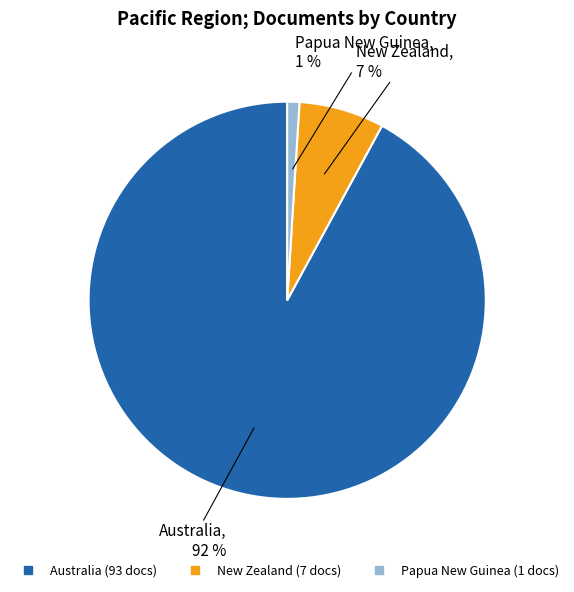

Between Papua New Guinea and New Zealand, which is larger?

New Zealand